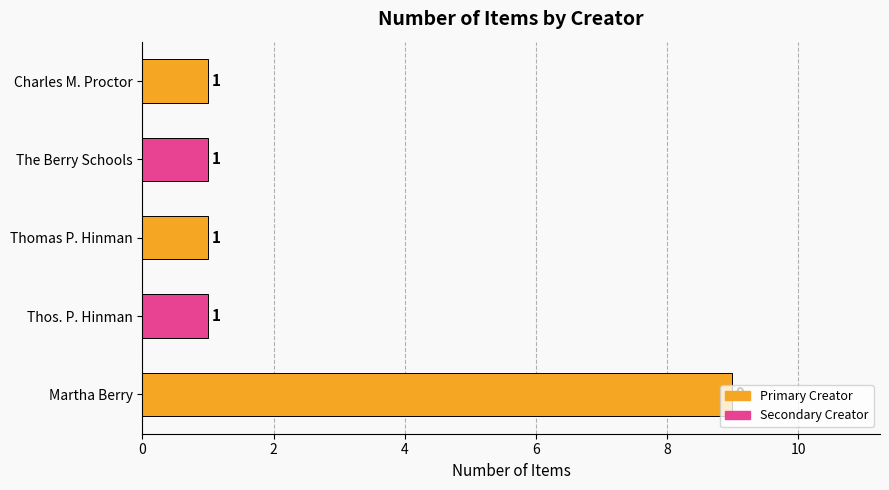

What is the sum of all values?

13